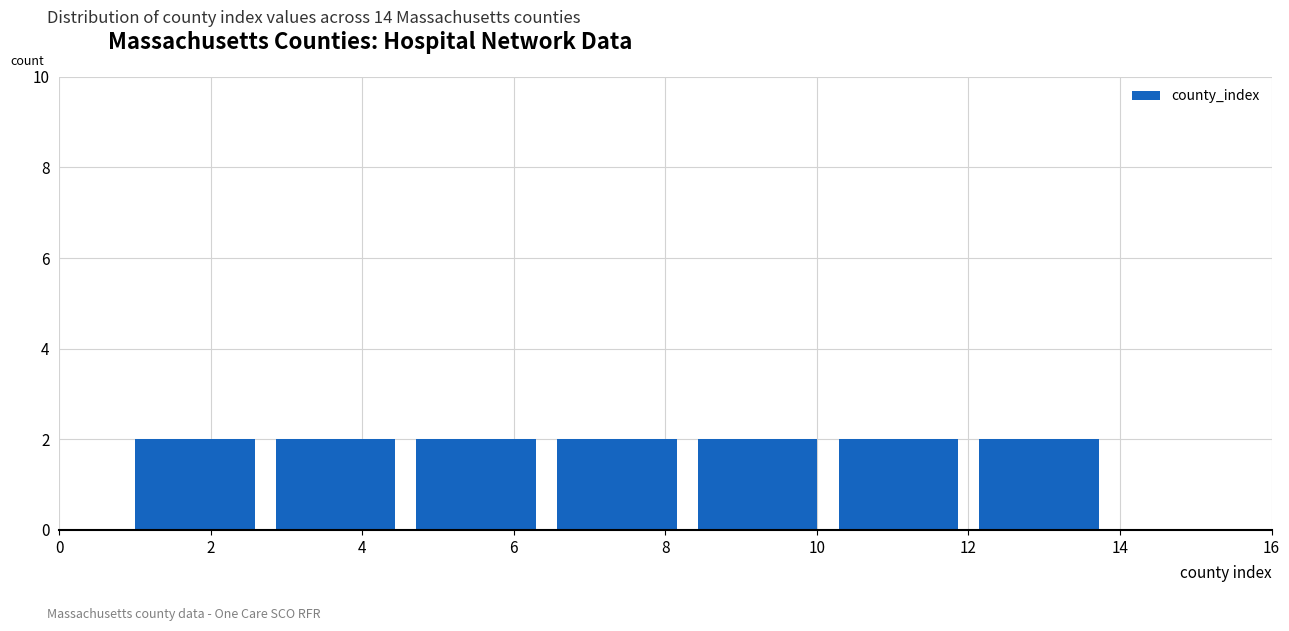

Reading left to right, transcribe this chart: for each bar, give the range it covers on the x-axis and its height. Neither the bar edges nor the heights are printed on the chart, so give them approximately, as read against the axes.

1.0 to 2.8: 2
2.8 to 4.8: 2
4.8 to 6.6: 2
6.6 to 8.4: 2
8.4 to 10.2: 2
10.2 to 12.2: 2
12.2 to 14.0: 2